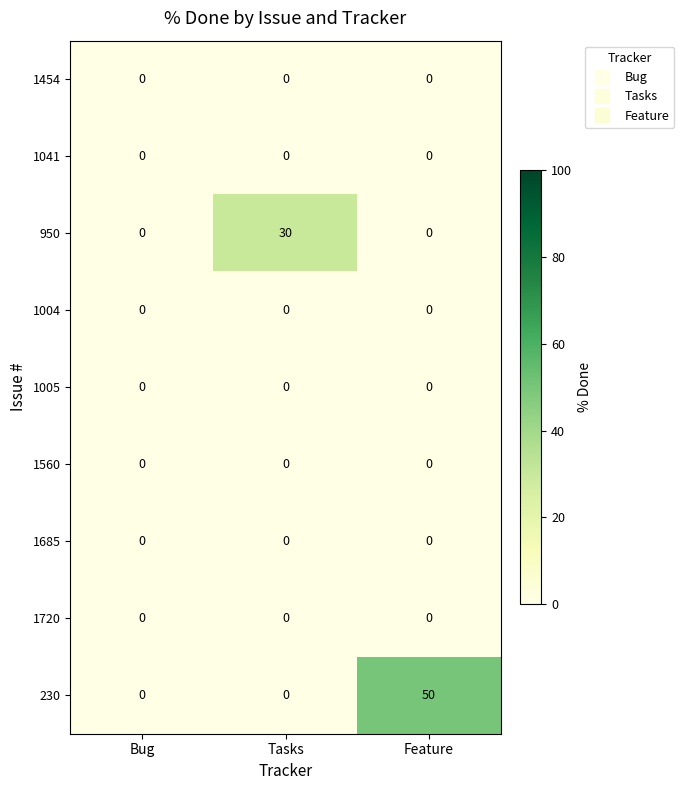

At which category is the sum across all series the highest?

Feature